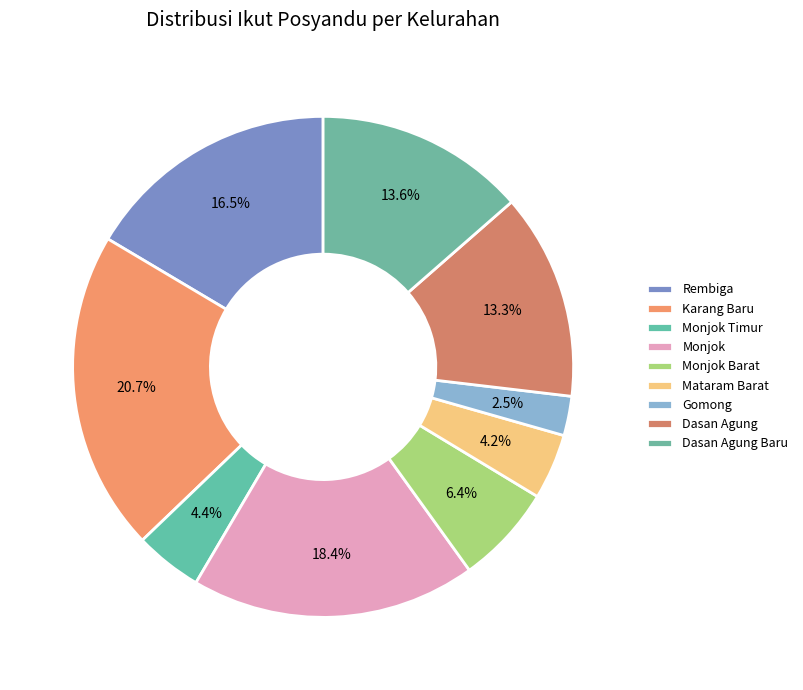

True or false: Monjok Barat accounts for 6% of the total.

True